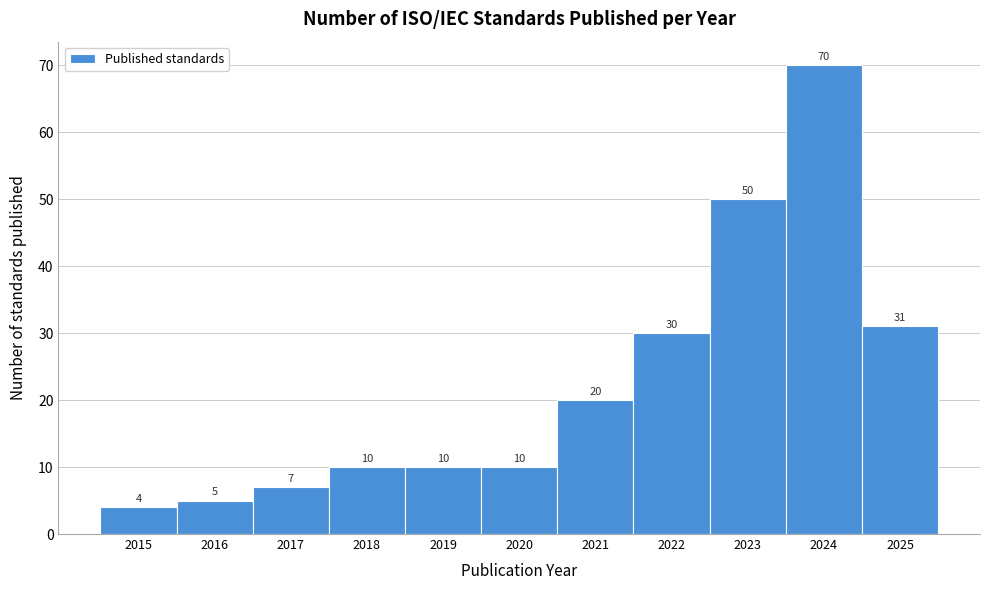

Reading left to right, transcribe all the data shown in this chart.

2015=4	2016=5	2017=7	2018=10	2019=10	2020=10	2021=20	2022=30	2023=50	2024=70	2025=31